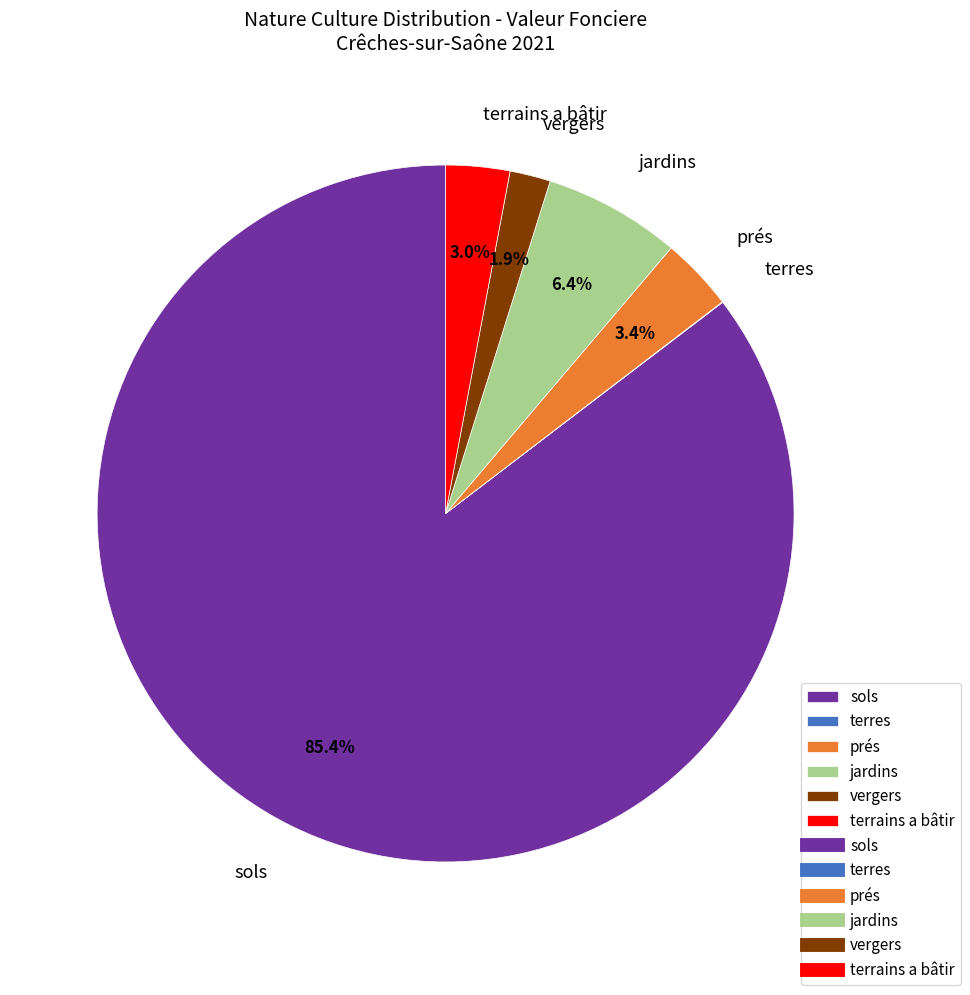

Which slice is the largest?

sols